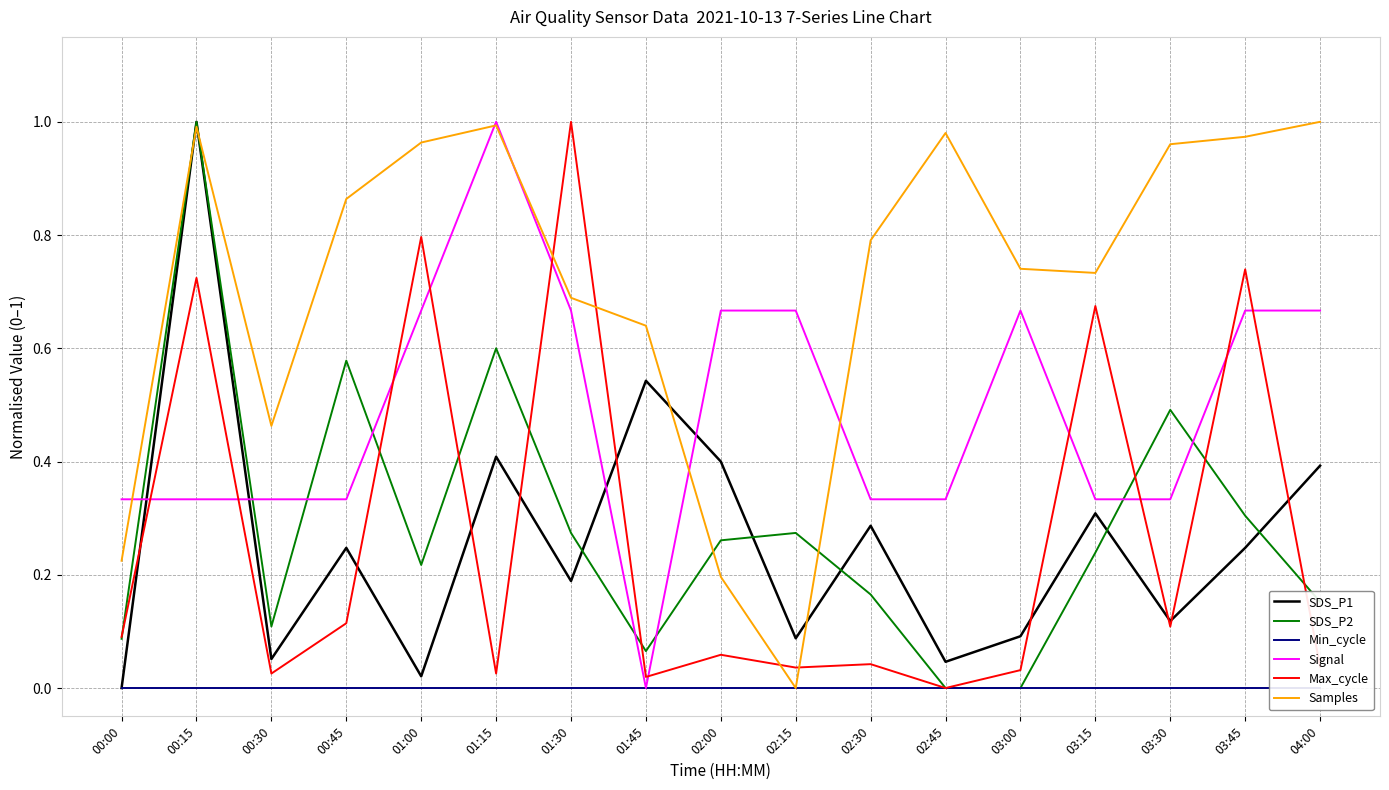

The value of Max_cycle at 02:00 is 0.0. True or false?

False